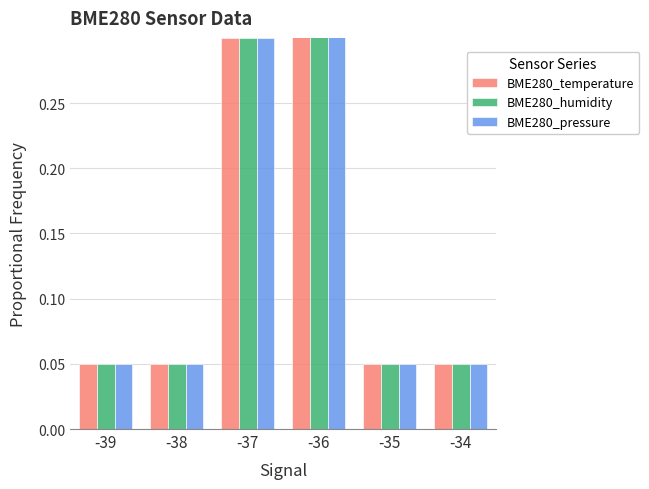

What is the average value of the BME280_humidity series?

0.2